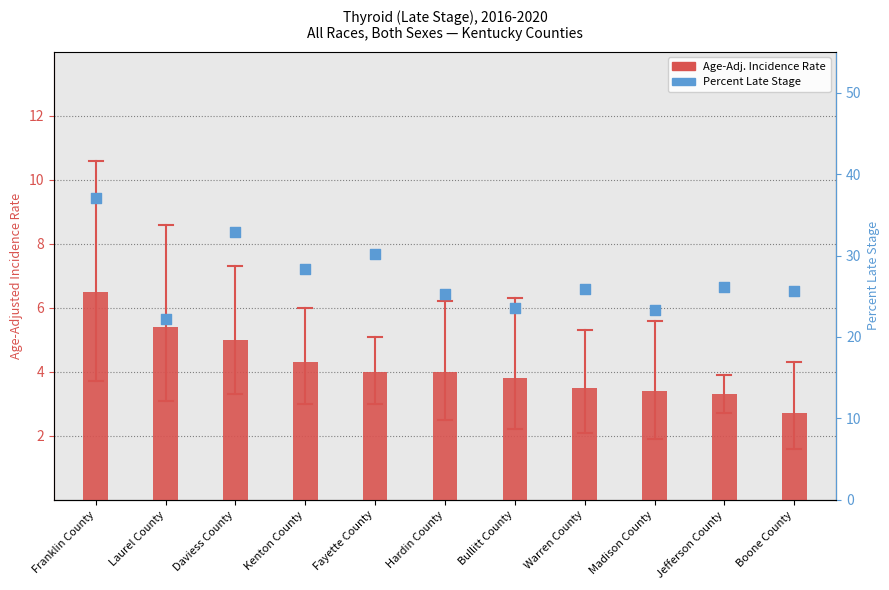

At how many categories does at least one series exceed 24?

8